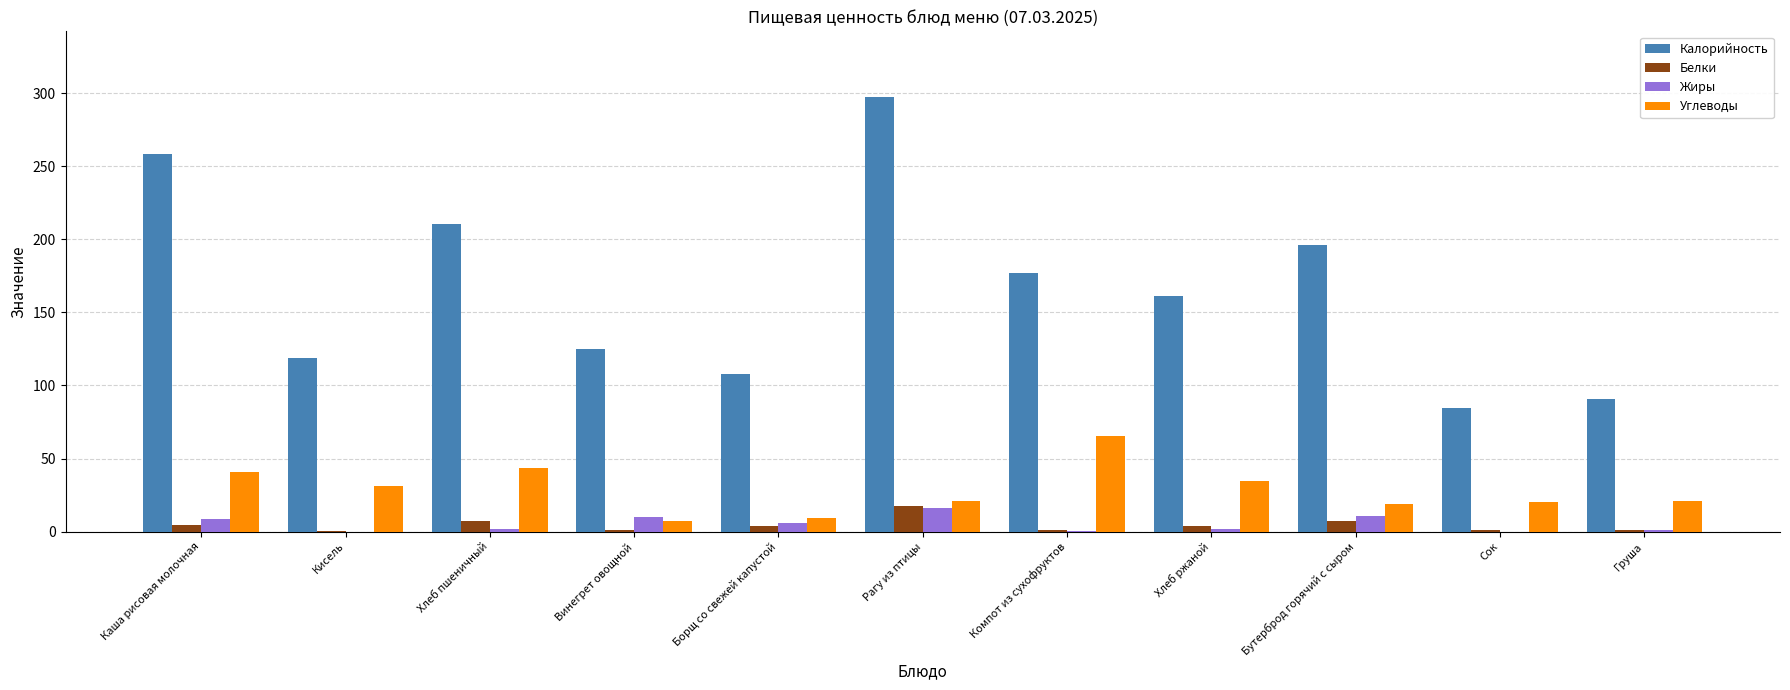

What is the sum of all Жиры values?

55.3